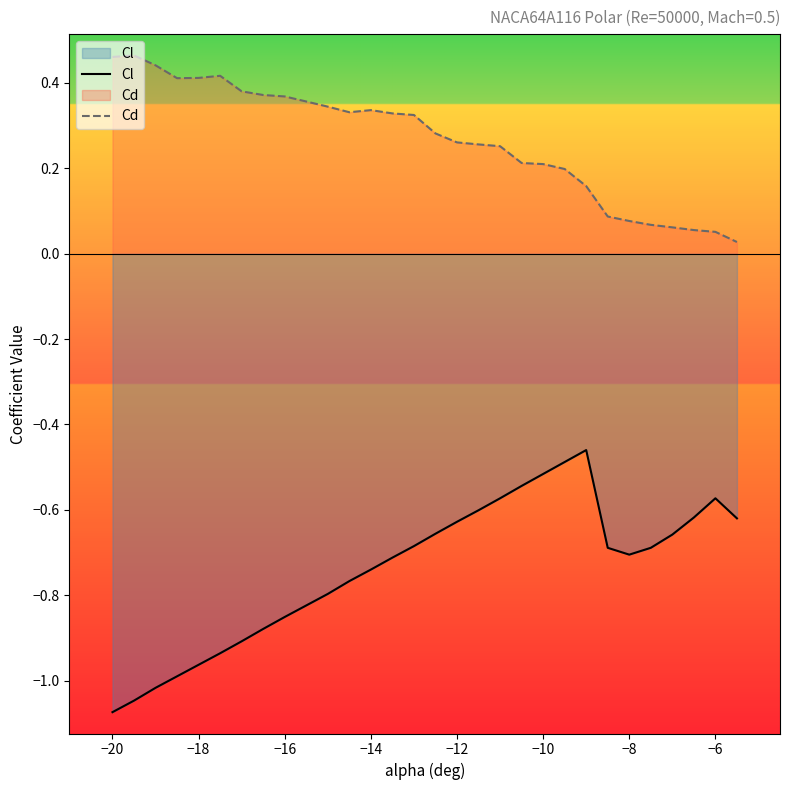

Reading left to right, list all the values displayed in this chart.

Cl: -1.1	-1.0	-1.0	-1.0	-1.0	-0.9	-0.9	-0.9	-0.9	-0.8	-0.8	-0.8	-0.7	-0.7	-0.7	-0.7	-0.6	-0.6	-0.6	-0.5	-0.5	-0.5	-0.5	-0.7	-0.7	-0.7	-0.7	-0.6	-0.6	-0.6
Cd: 0.5	0.5	0.4	0.4	0.4	0.4	0.4	0.4	0.4	0.4	0.3	0.3	0.3	0.3	0.3	0.3	0.3	0.3	0.3	0.2	0.2	0.2	0.2	0.1	0.1	0.1	0.1	0.1	0.1	0.0